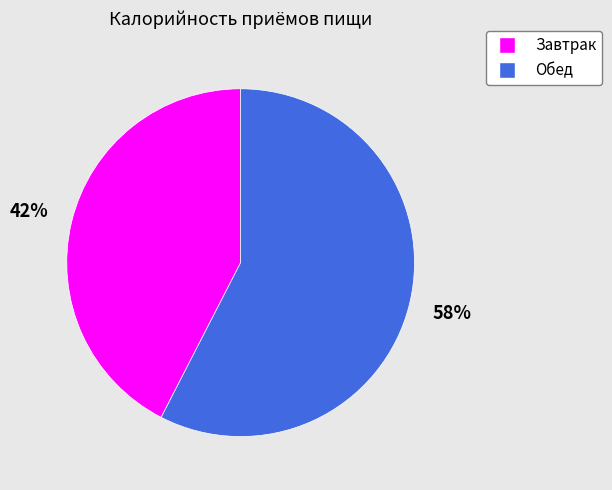

What is the ratio of the value at Обед to the value at Завтрак?

1.4